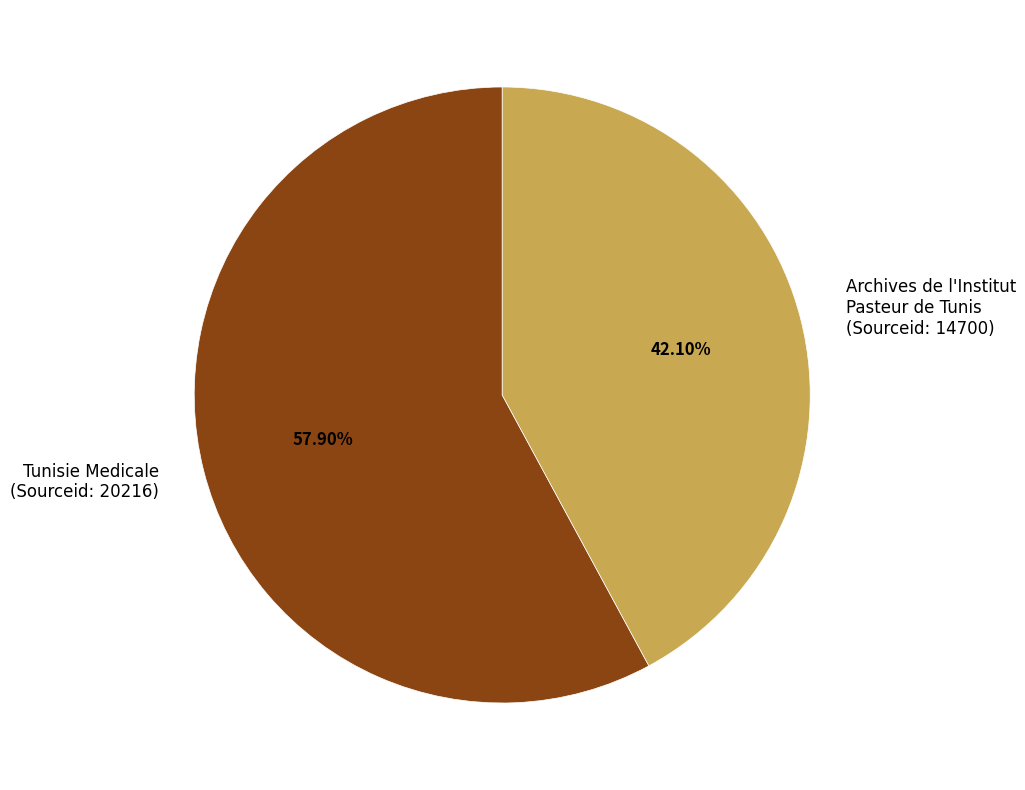

Which slice is the largest?

Tunisie Medicale (Sourceid: 20216)